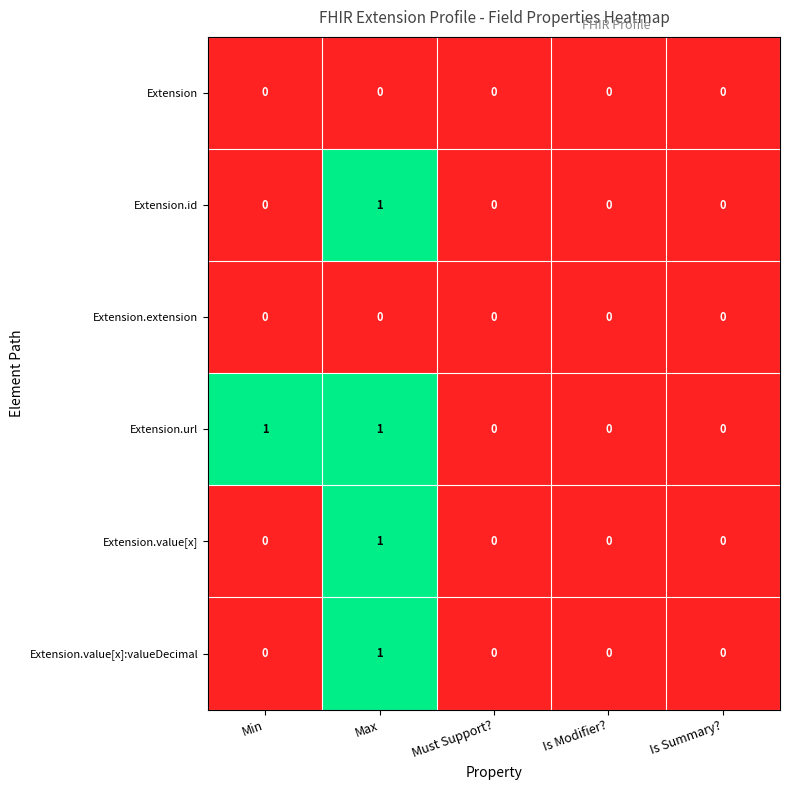

At which label does Extension.value[x]:valueDecimal reach its peak?

Max